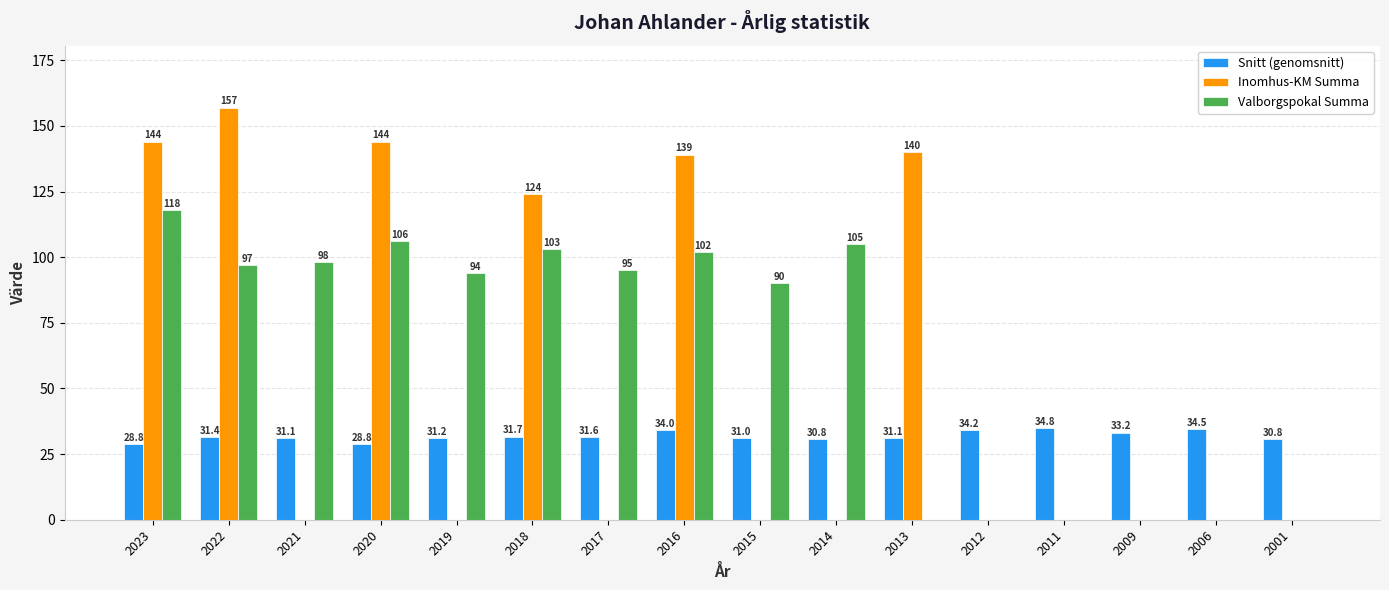

How many values in Inomhus-KM Summa are above zero?

6